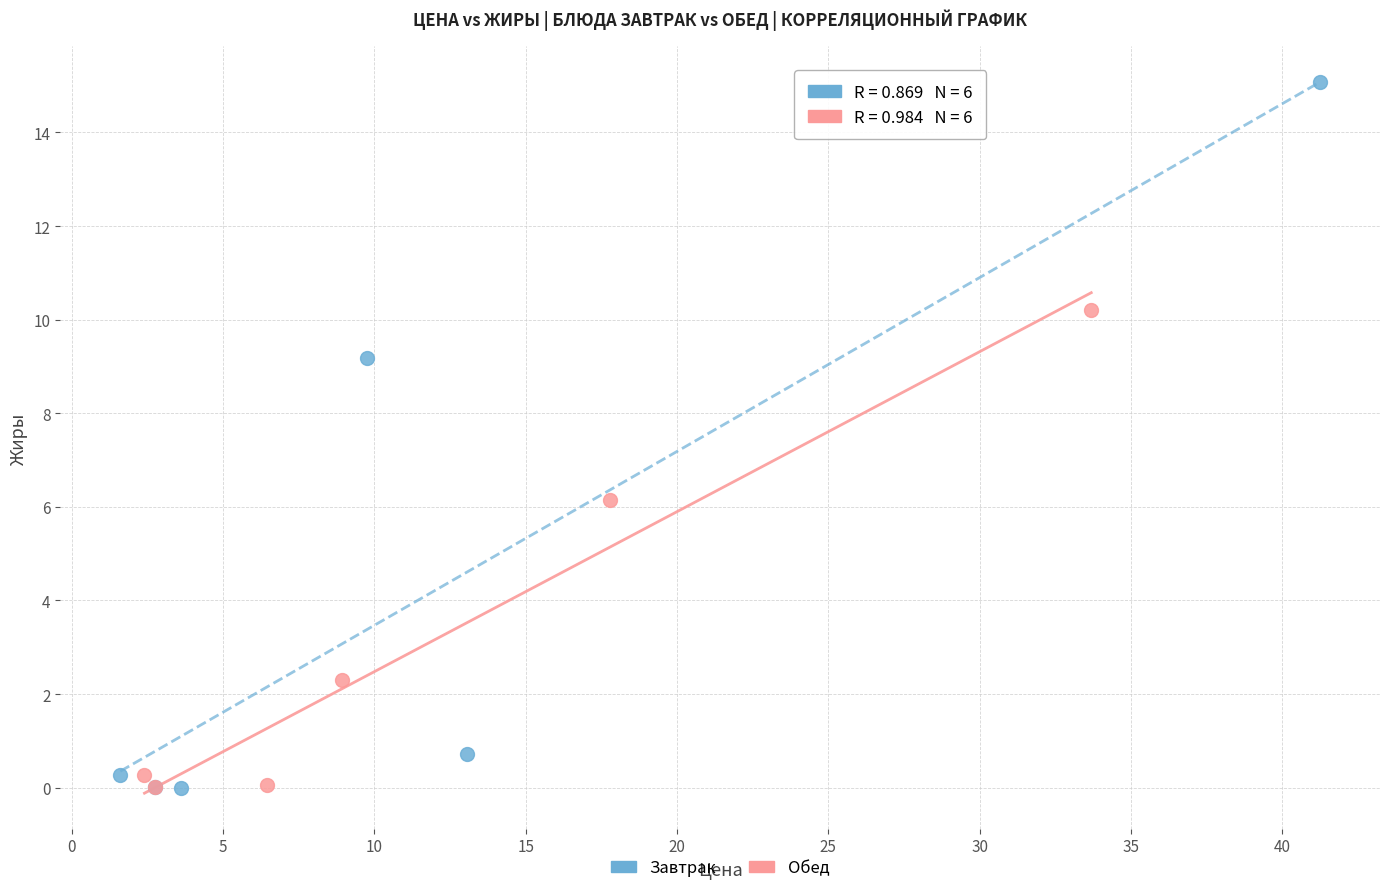

Which series reaches the maximum Y coordinate?

Завтрак